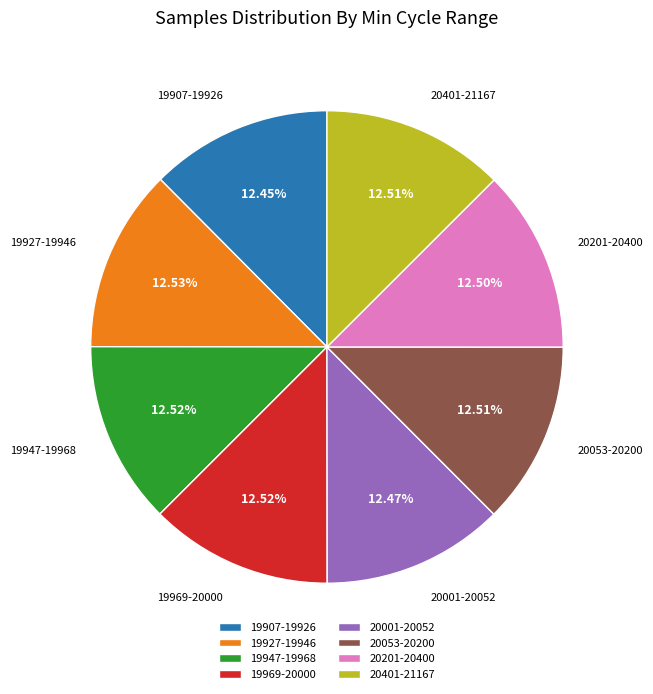

Is 20201-20400 the majority of the pie?

No